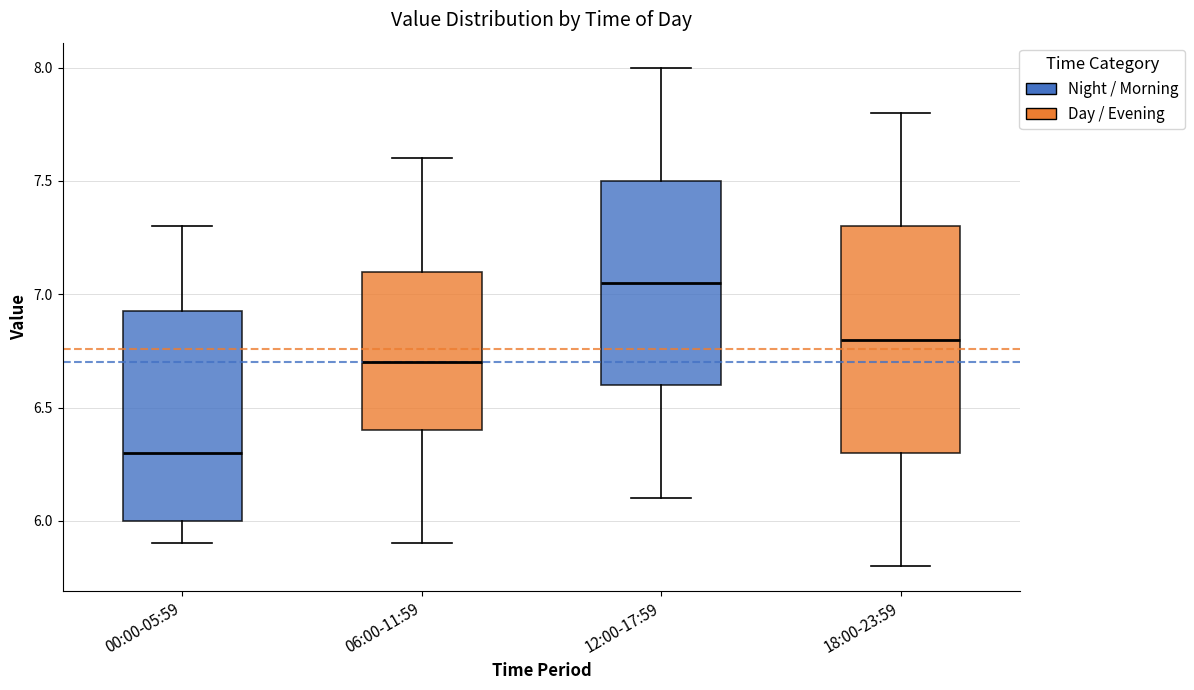

Reading left to right, transcribe this box plot: for each box, give where its median line is, the range the box spans, and where its two whiskers end, as read against the y-axis. The values are not printed on the chart, so give them approximately, as read against the axis.

00:00-05:59: median 6.30, box 6.00 to 6.95, whiskers 5.90 to 7.30
06:00-11:59: median 6.70, box 6.40 to 7.10, whiskers 5.90 to 7.60
12:00-17:59: median 7.05, box 6.60 to 7.50, whiskers 6.10 to 8.00
18:00-23:59: median 6.80, box 6.30 to 7.30, whiskers 5.80 to 7.80